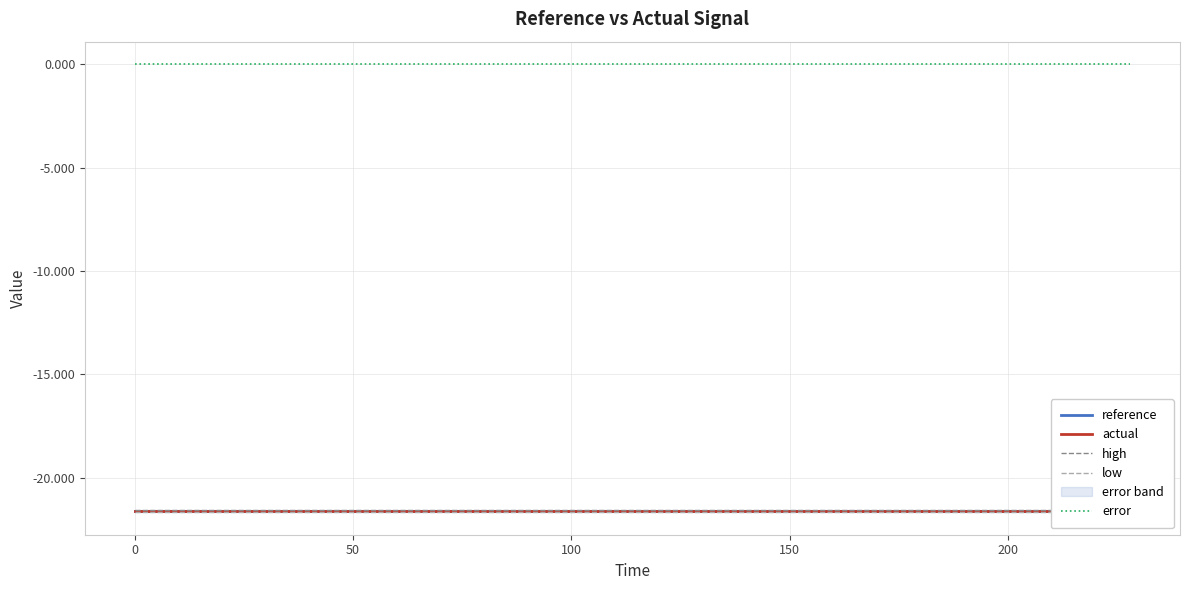

What is the sum of the actual values at 9 and 200?

-43.2